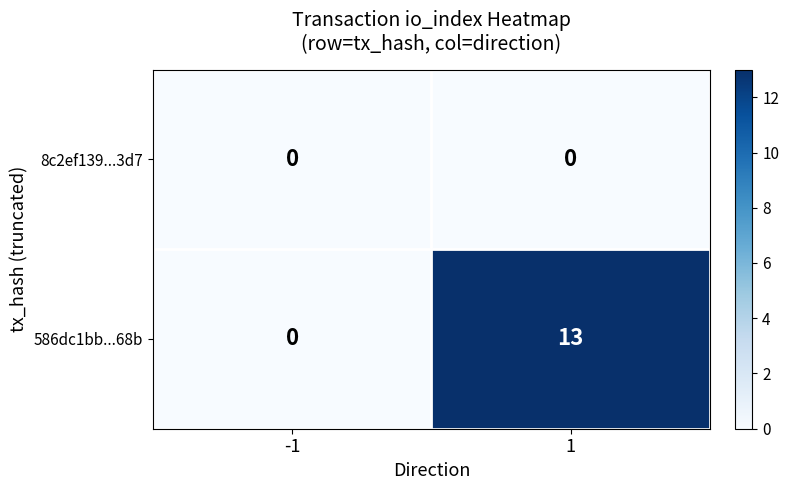

What is the total value across all series at 1?

13